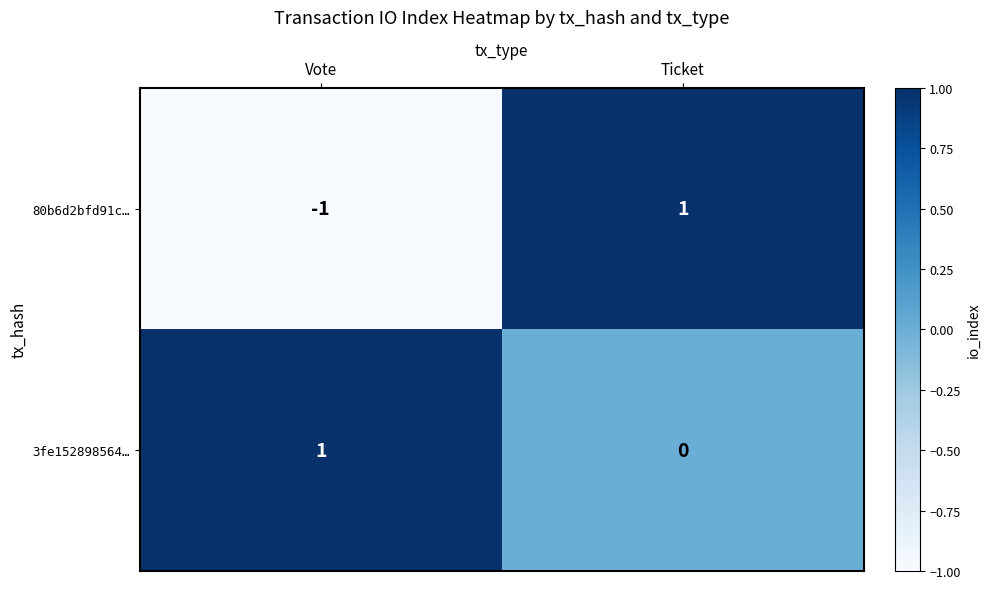

Which series has the widest spread of values?

80b6d2bfd91c…